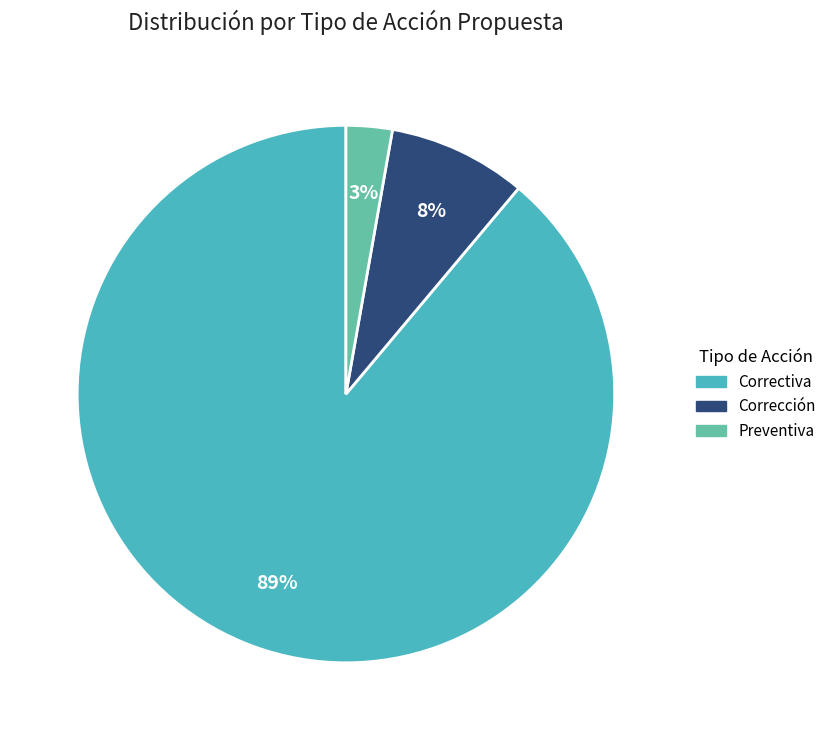

Is there a majority slice in this chart?

Yes